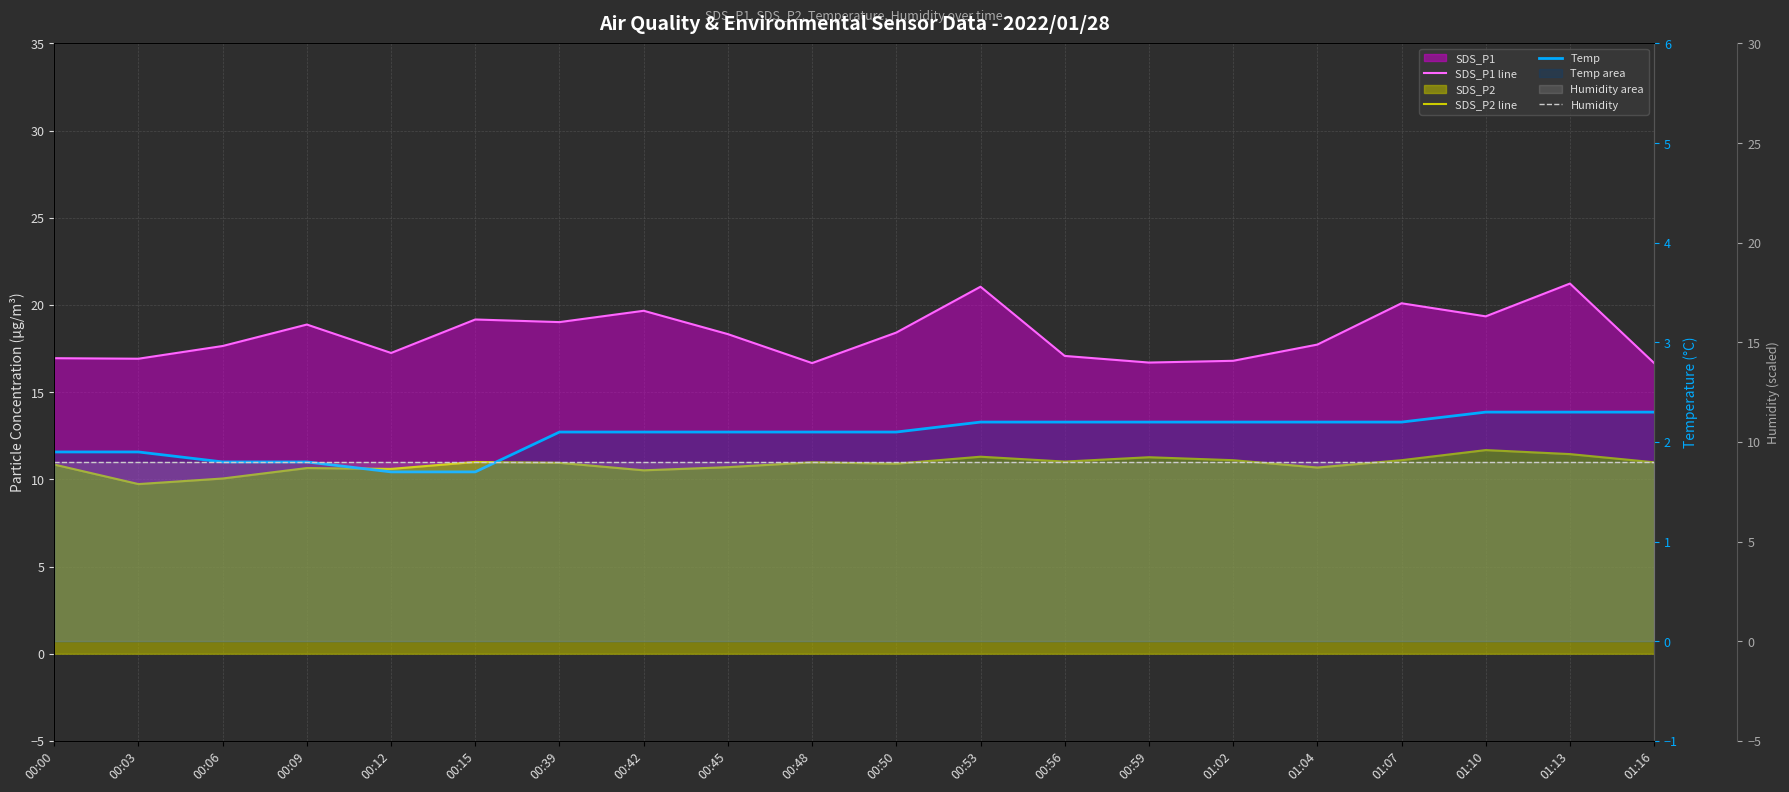

Is the value of Temp at 00:42 greater than the value of SDS_P2 line at 00:15?

No